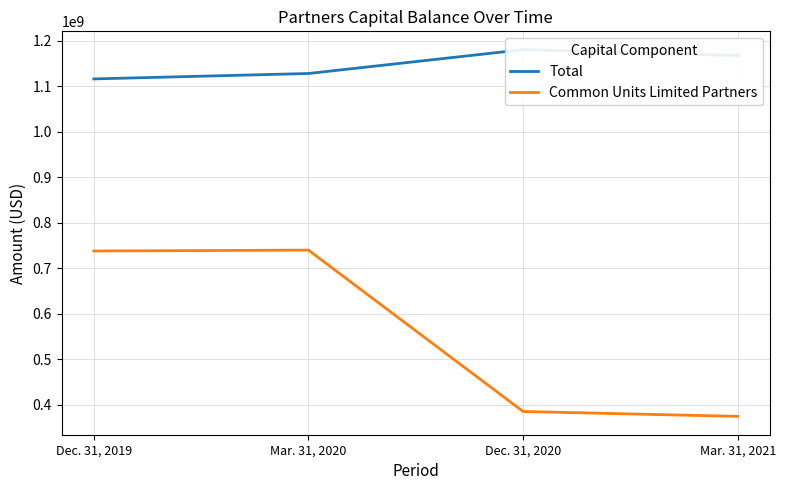

Reading left to right, transcribe all the data shown in this chart.

Total: Dec. 31, 2019=1115840000	Mar. 31, 2020=1127758000	Dec. 31, 2020=1180100000	Mar. 31, 2021=1167117000
Common Units Limited Partners: Dec. 31, 2019=737777000	Mar. 31, 2020=739702000	Dec. 31, 2020=385189000	Mar. 31, 2021=374432000